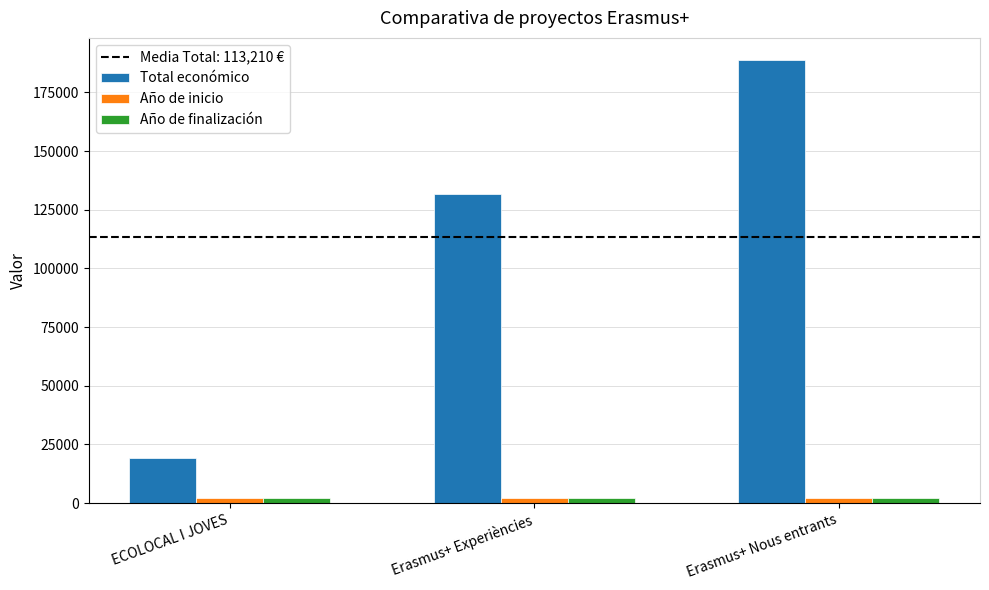

How many bars are there in each group?

3